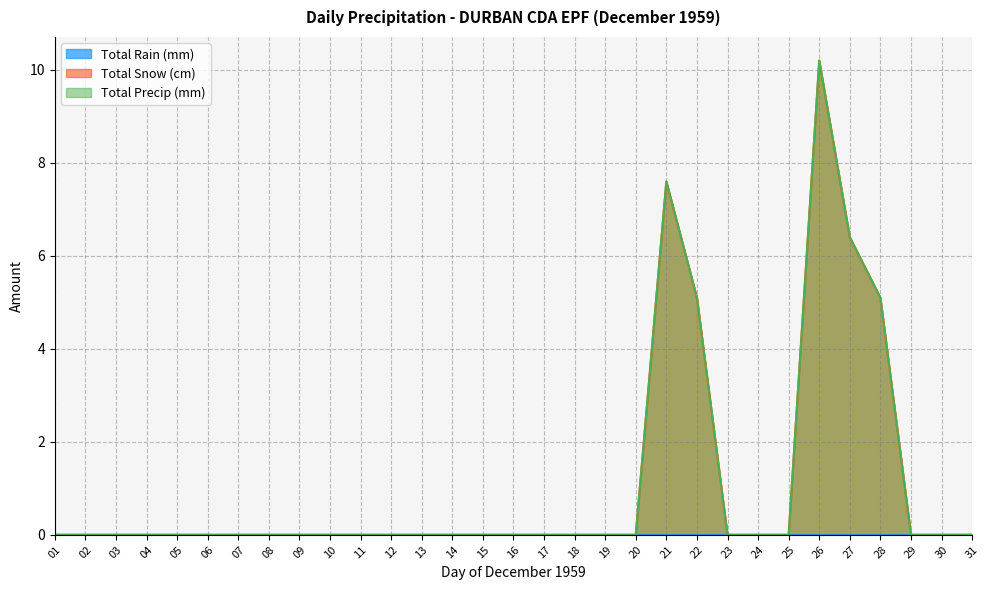

Does the chart display data point markers on the line(s)?

No